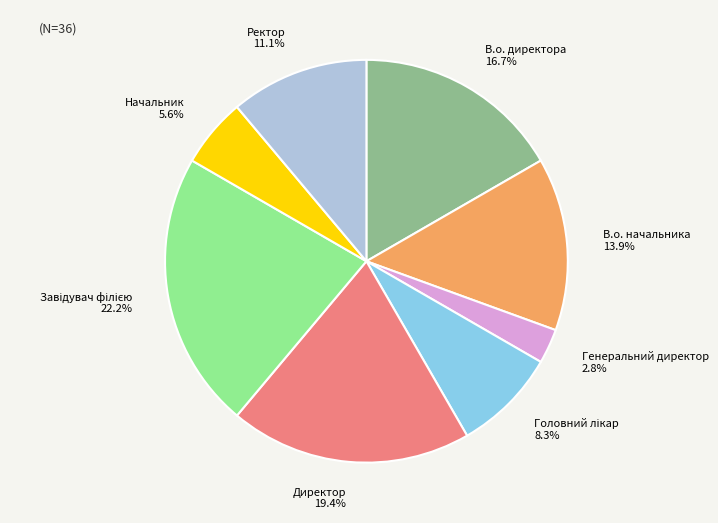

The Ректор slice represents 11% of the pie. True or false?

True